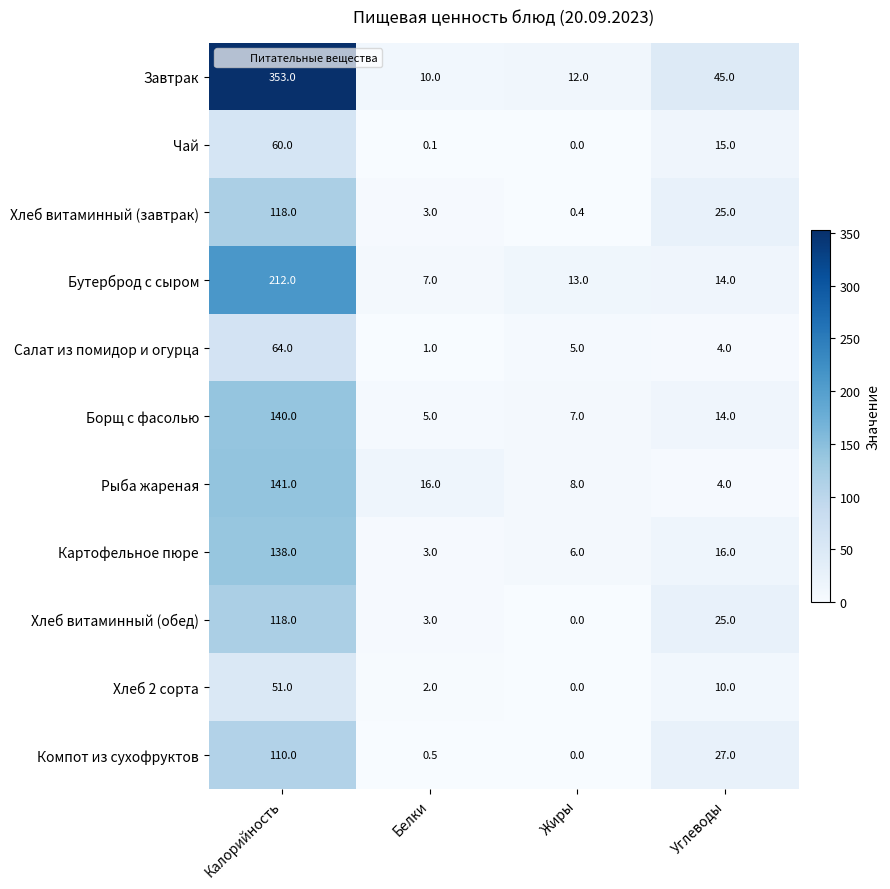

At how many categories does at least one series exceed 14?

3